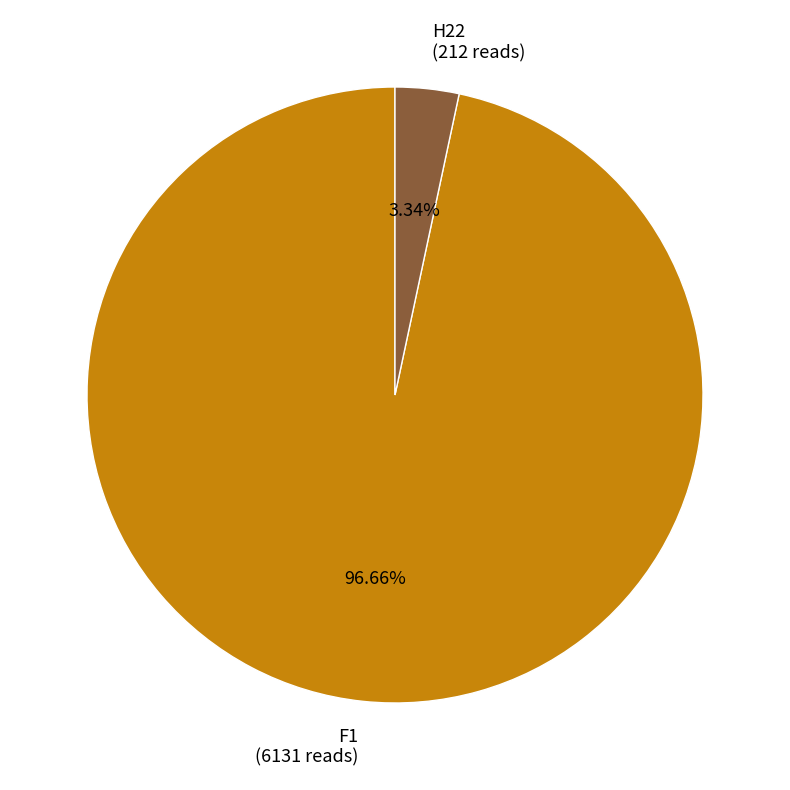

Do H22 and F1 together represent more than half of the pie?

Yes